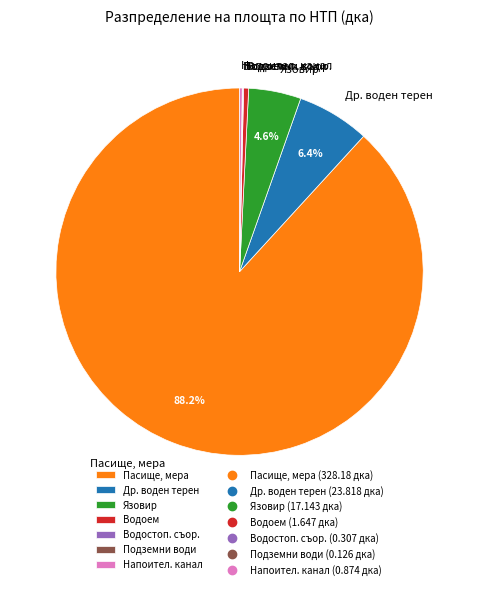

Which has a higher value, Др. воден терен or Пасище, мера?

Пасище, мера